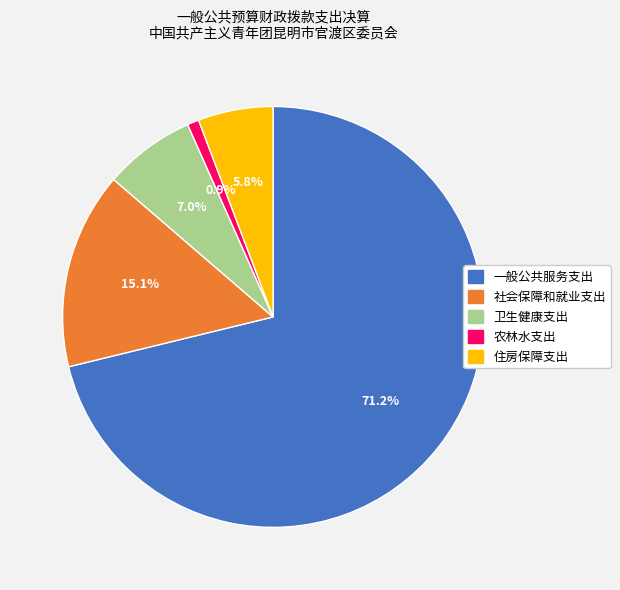

To the nearest percent, what percentage of the pie is 一般公共服务支出?

71%